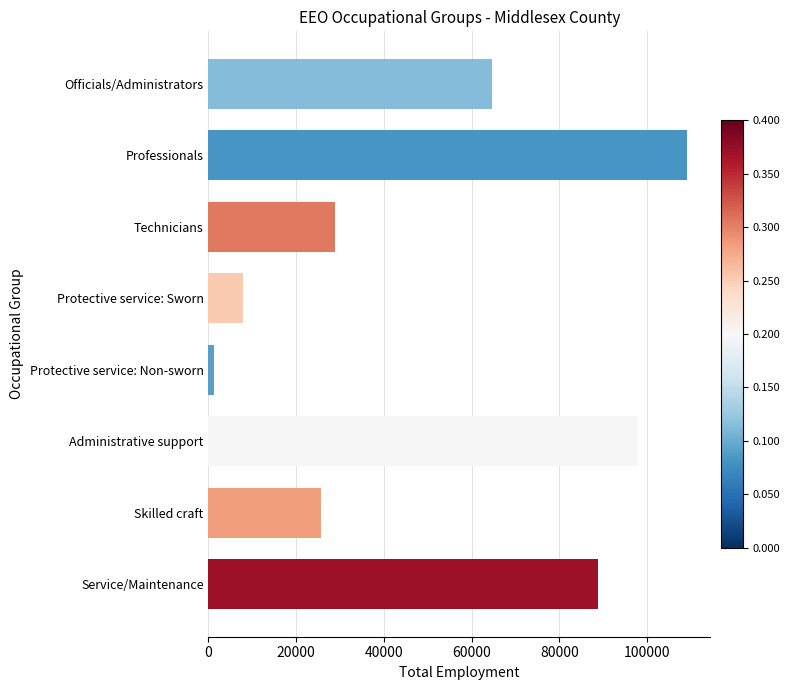

Reading top to bottom, list all the values displayed in this chart.

Officials/Administrators=64675	Professionals=109020	Technicians=28870	Protective service: Sworn=7800	Protective service: Non-sworn=1170	Administrative support=97945	Skilled craft=25730	Service/Maintenance=88935